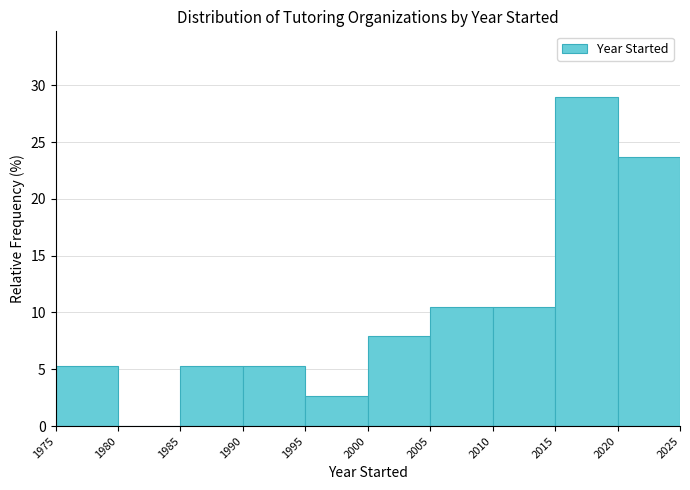

What is the height of the bar covering 1985 to 1990 on the x-axis? The values are not printed on the chart, so give them approximately, as read against the axis.

5.5